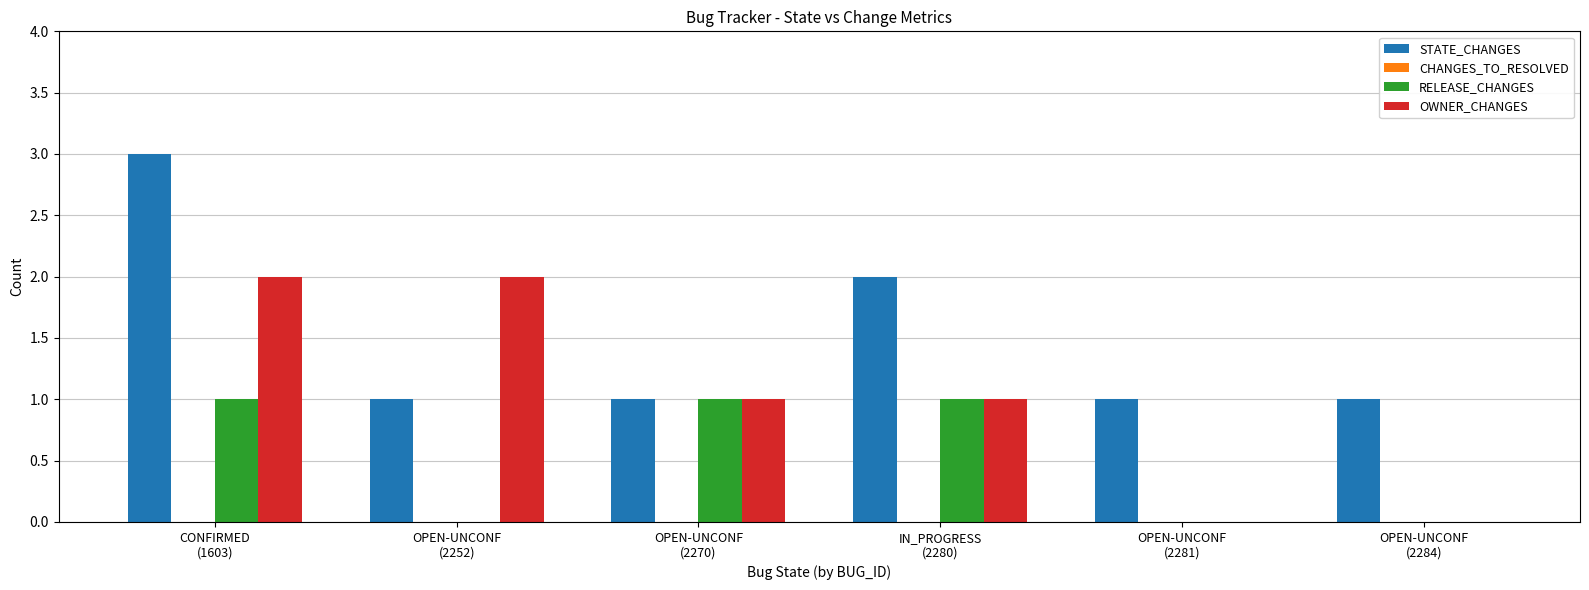

What is the spread (max minus min) of values at IN_PROGRESS
(2280)?

1